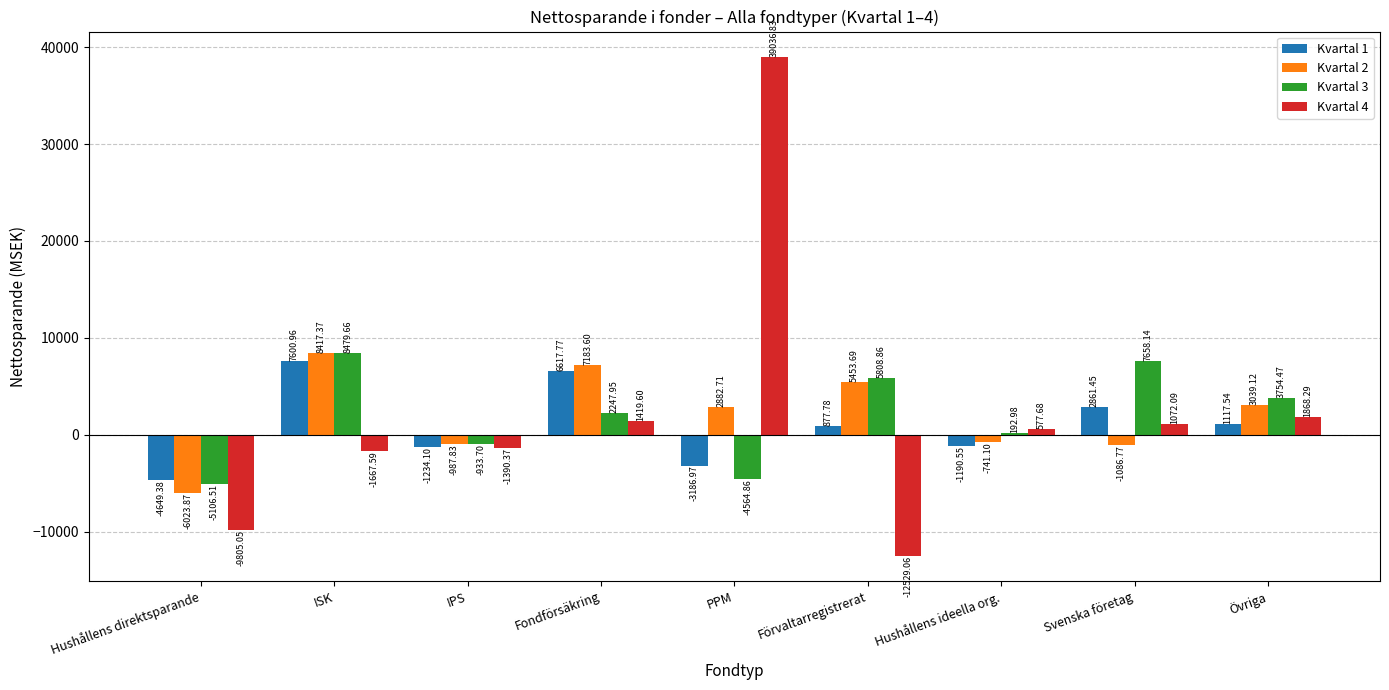

List the series in order of their peak value, highest first.

Kvartal 4, Kvartal 3, Kvartal 2, Kvartal 1